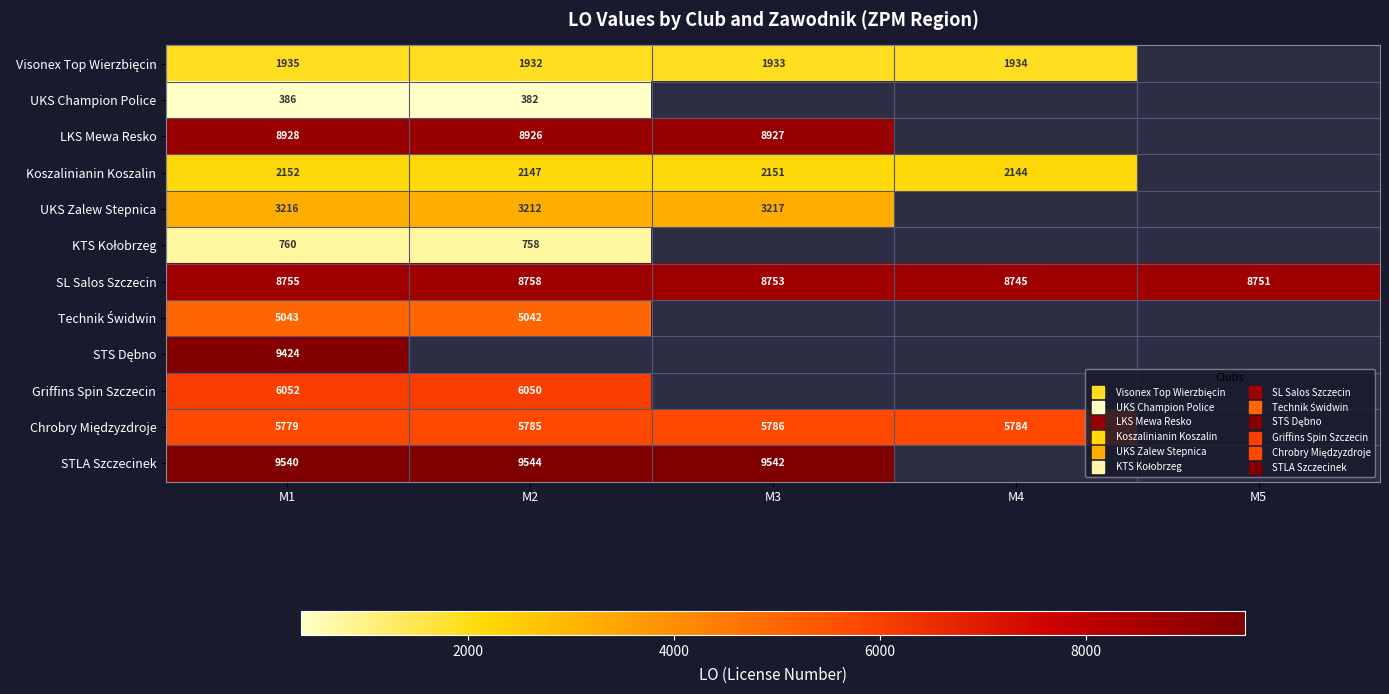

What is the difference between the highest and lowest values at M1?

9154.0